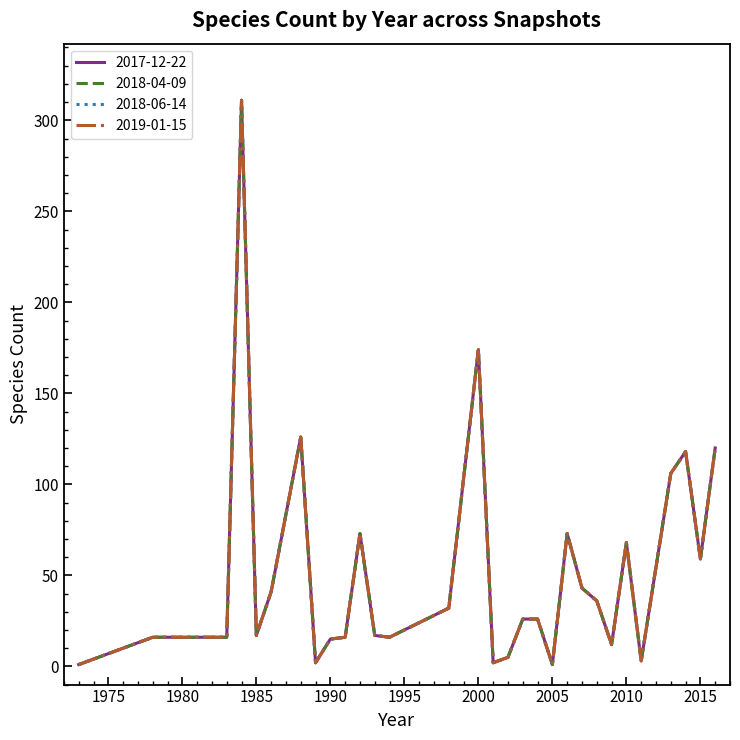

Does the chart display data point markers on the line(s)?

No